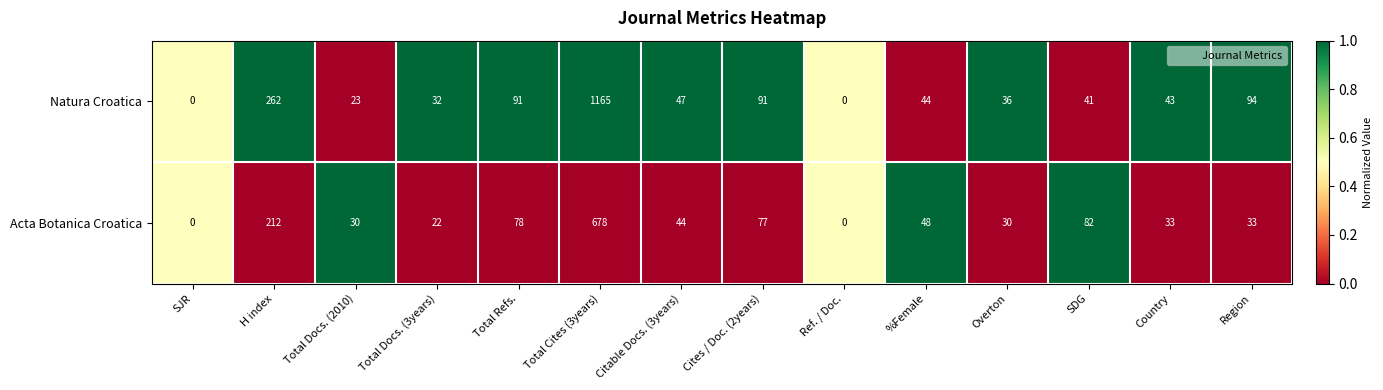

Count the number of data series in this chart.

2